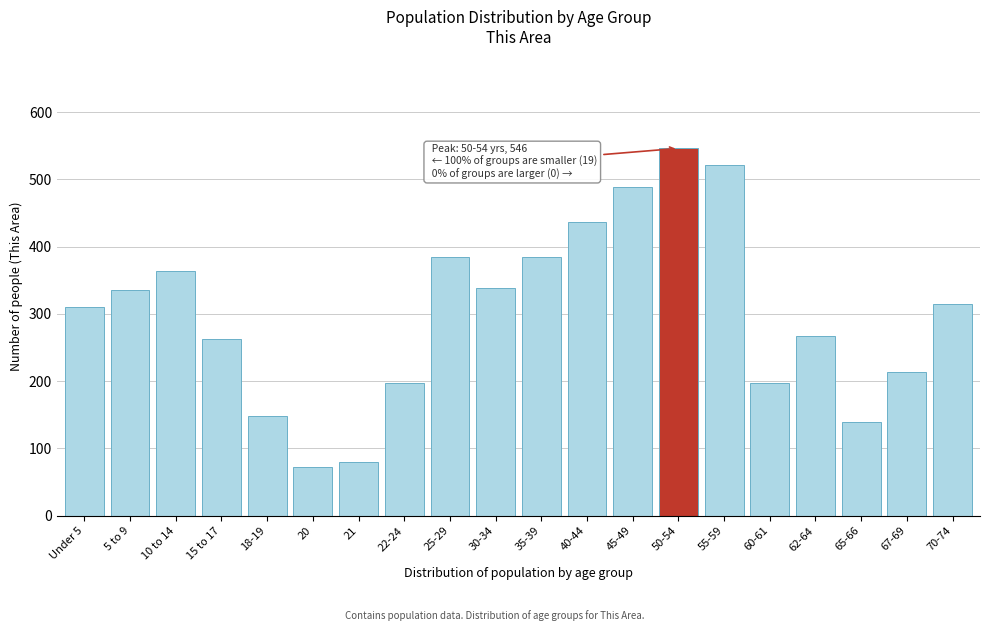

What is the value of the 4th bar from the left?

263